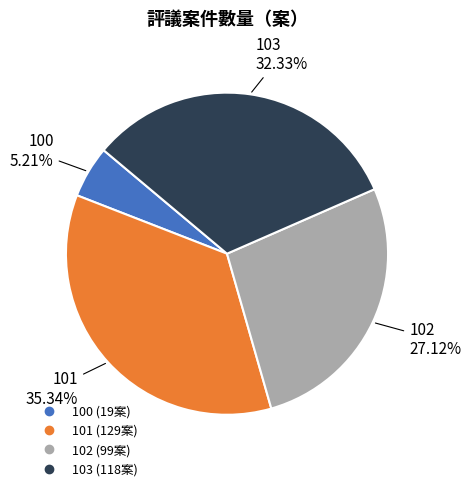

Does any single category account for the majority?

No